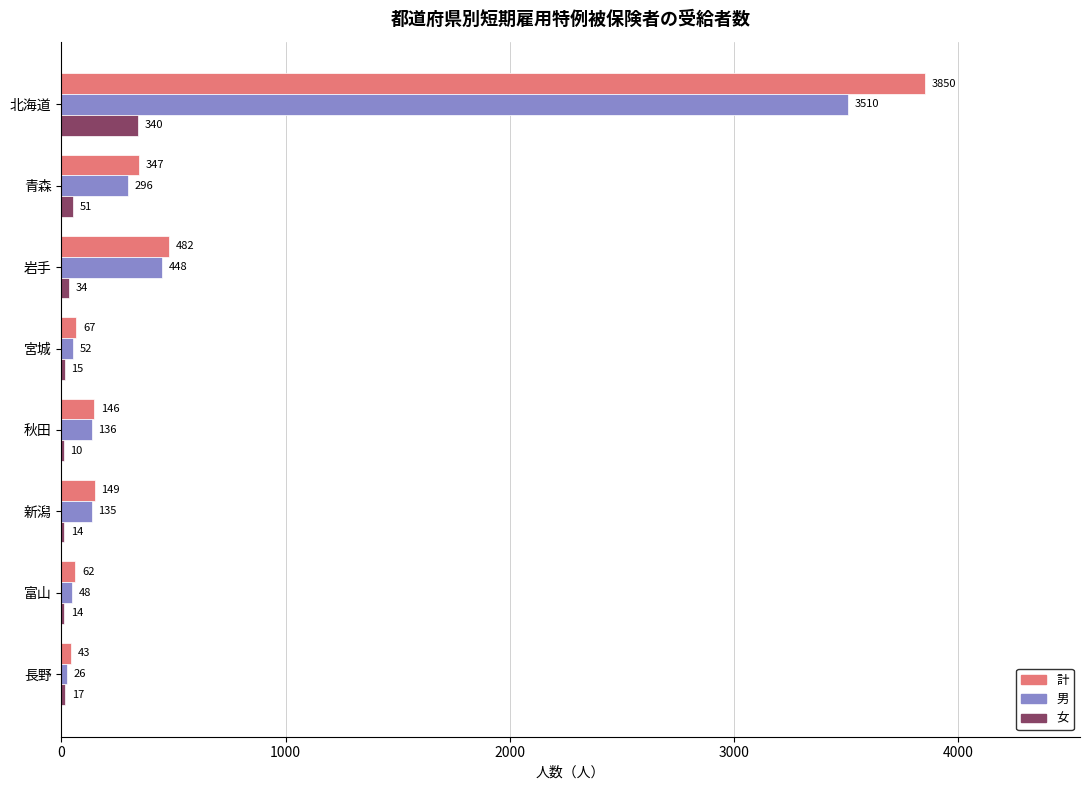

What is the approximate value of 女 at 新潟?

14